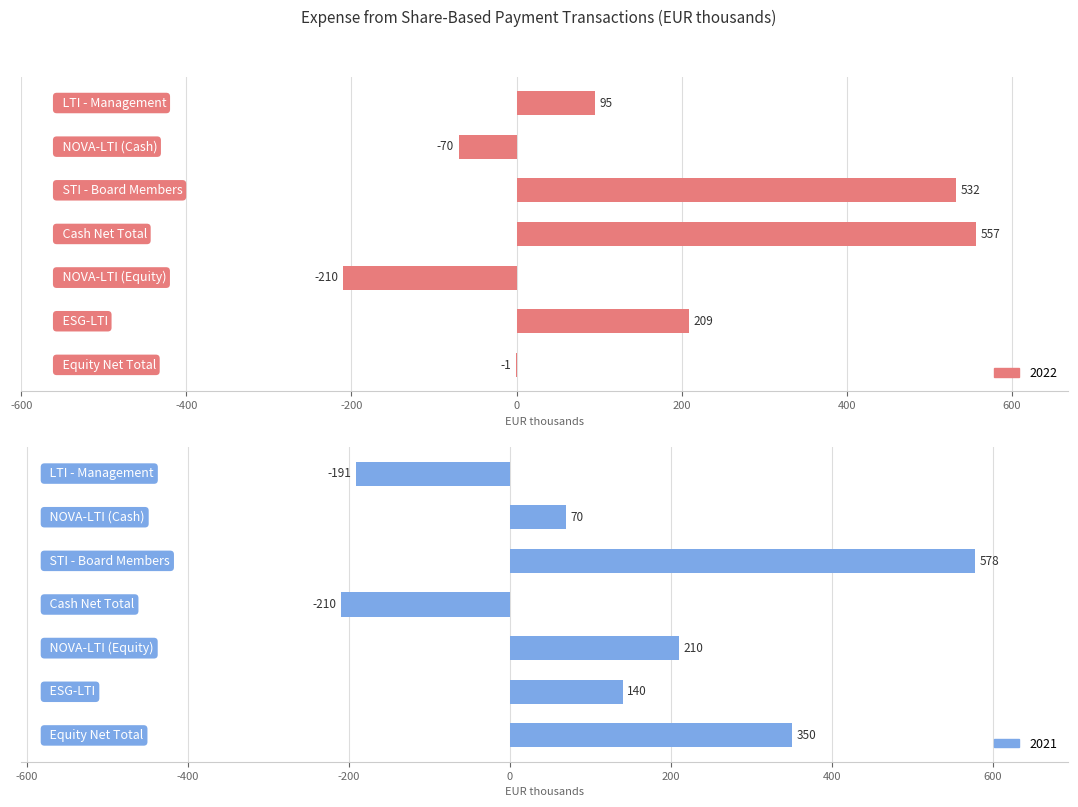

Is it true that 2022 equals 33 at LTI - Management?

False